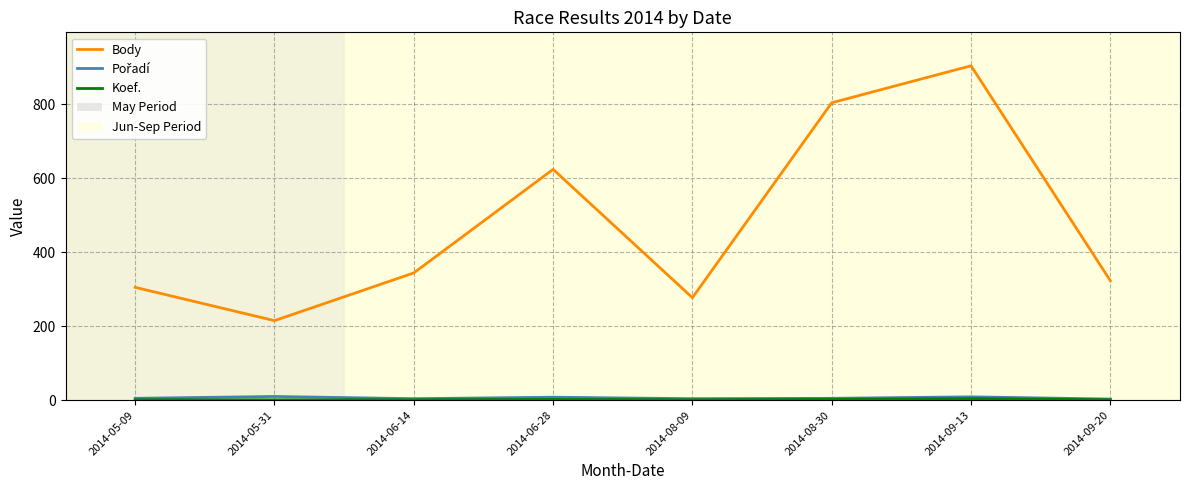

Which series has the largest total across all categories?

Body